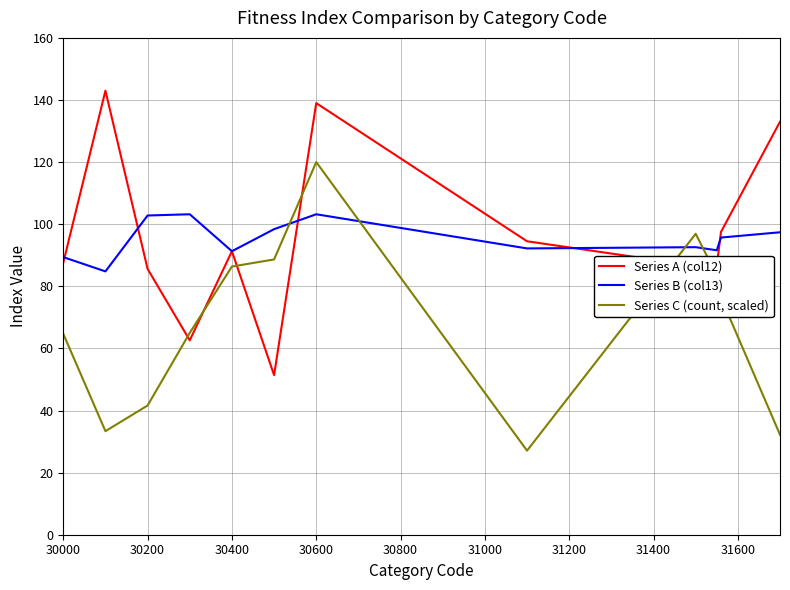

What is the difference between the second highest and second lowest values in the Series A (col12) series?

76.4